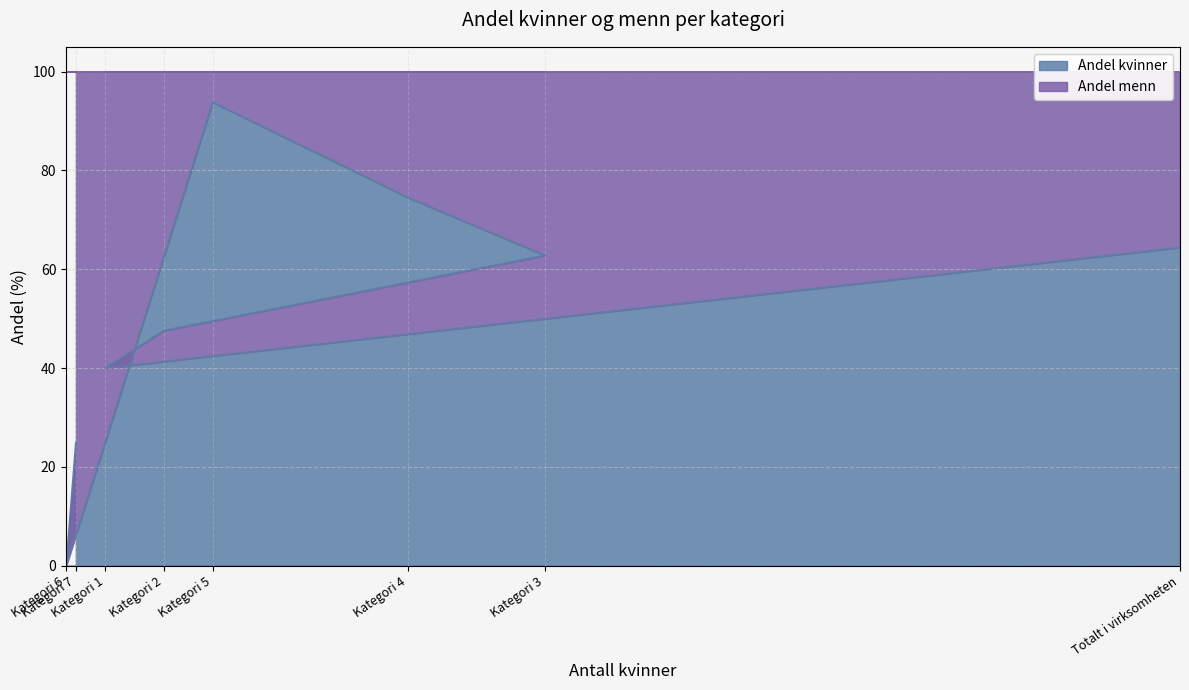

List the labels in order of value, smallest first.

Kategori 6, Kategori 7, Kategori 1, Kategori 2, Kategori 3, Totalt i virksomheten, Kategori 4, Kategori 5